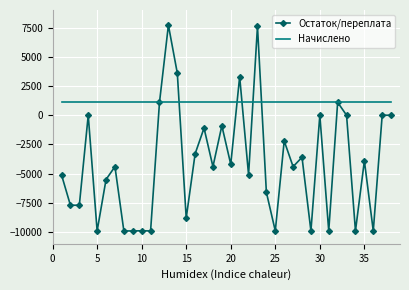

Which series has the widest spread of values?

Остаток/переплата